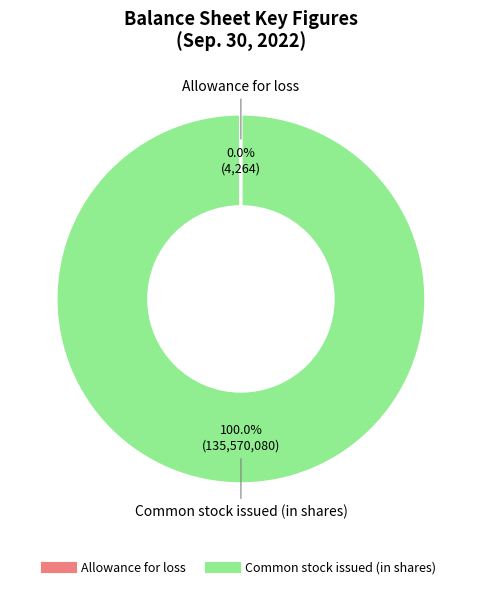

Does any single category account for the majority?

Yes